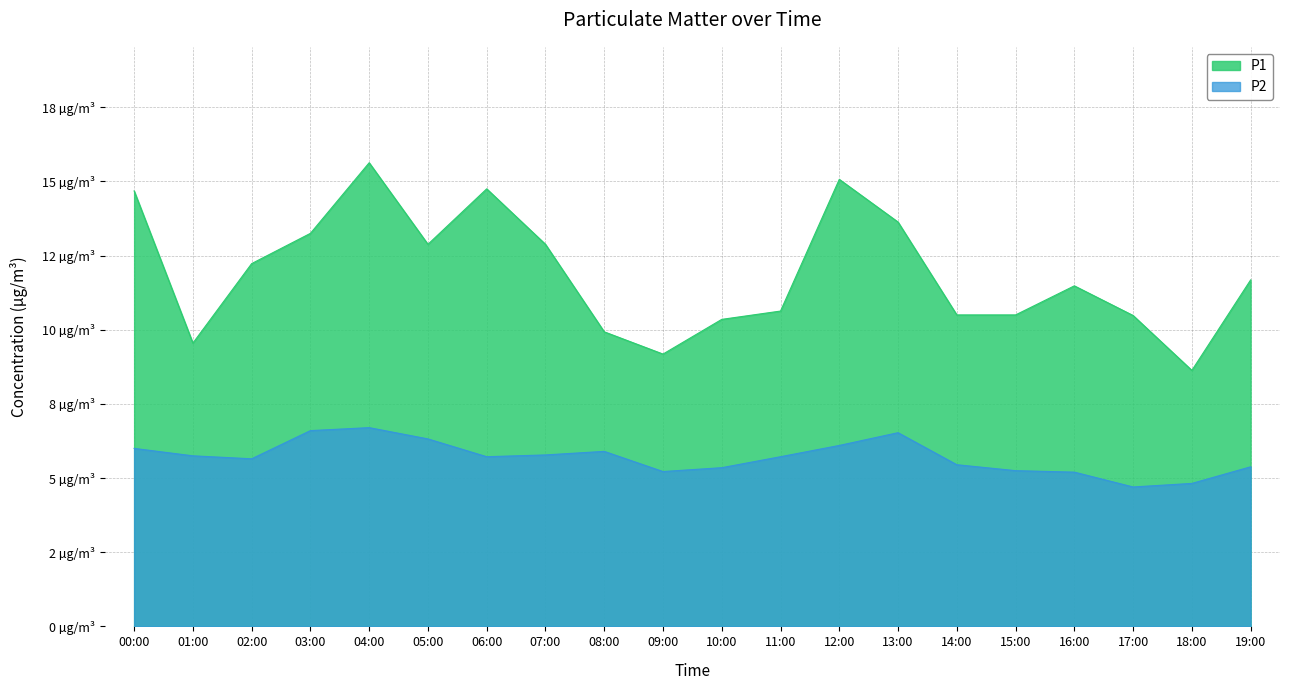

What is the sum of all P1 values?

237.9